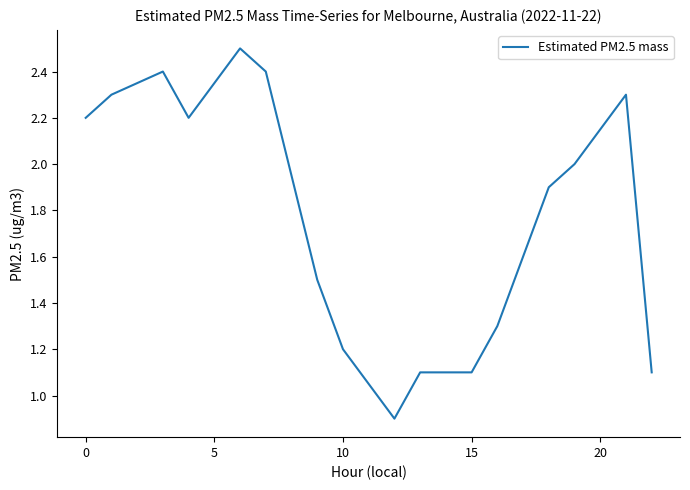

What is the smallest value displayed?

0.9